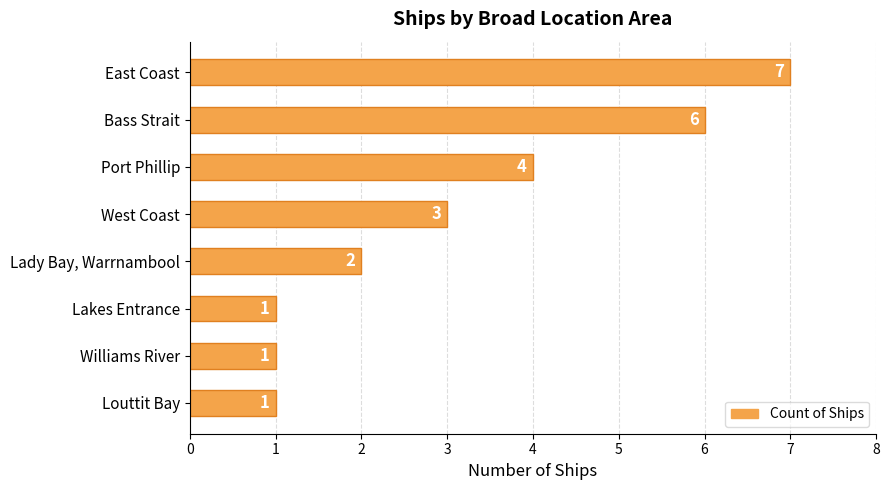

True or false: the data shows 1 at Louttit Bay.

True